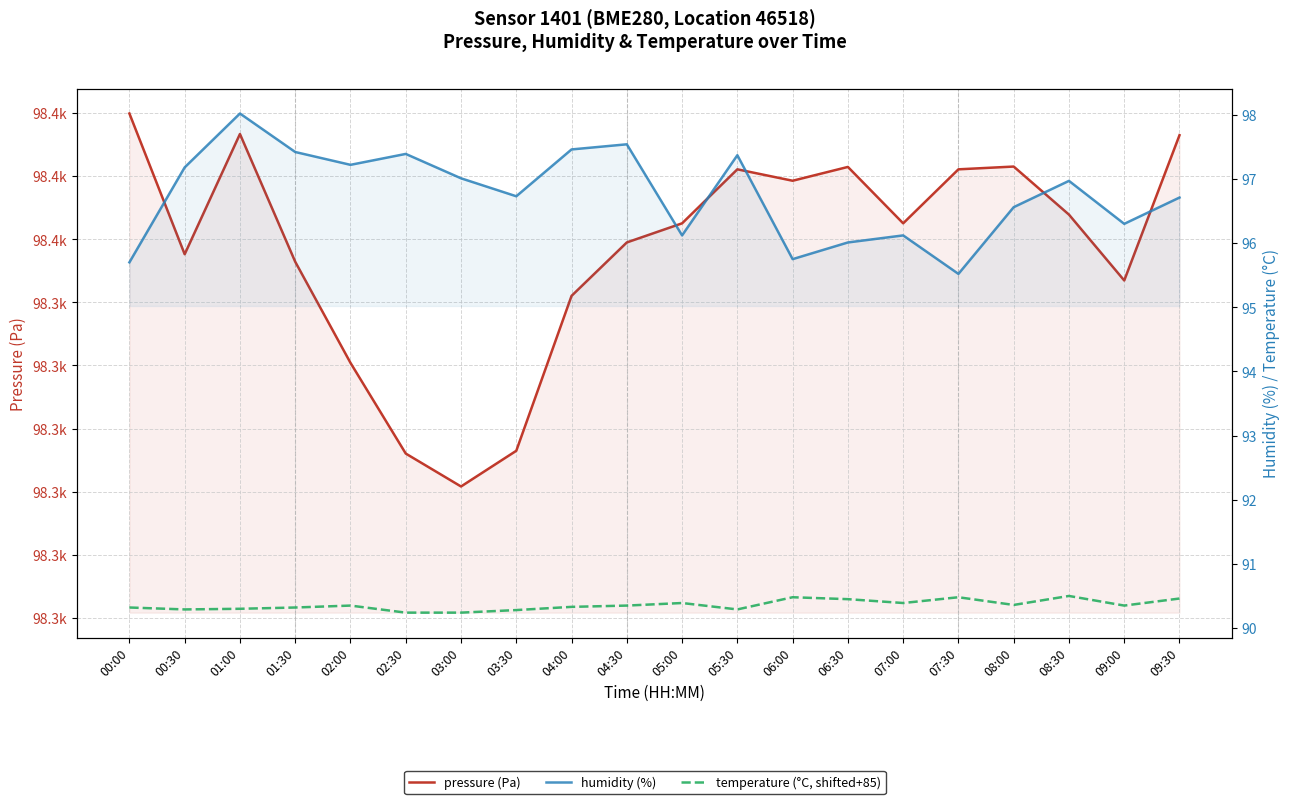

What is the maximum value shown in the chart?

98379.9